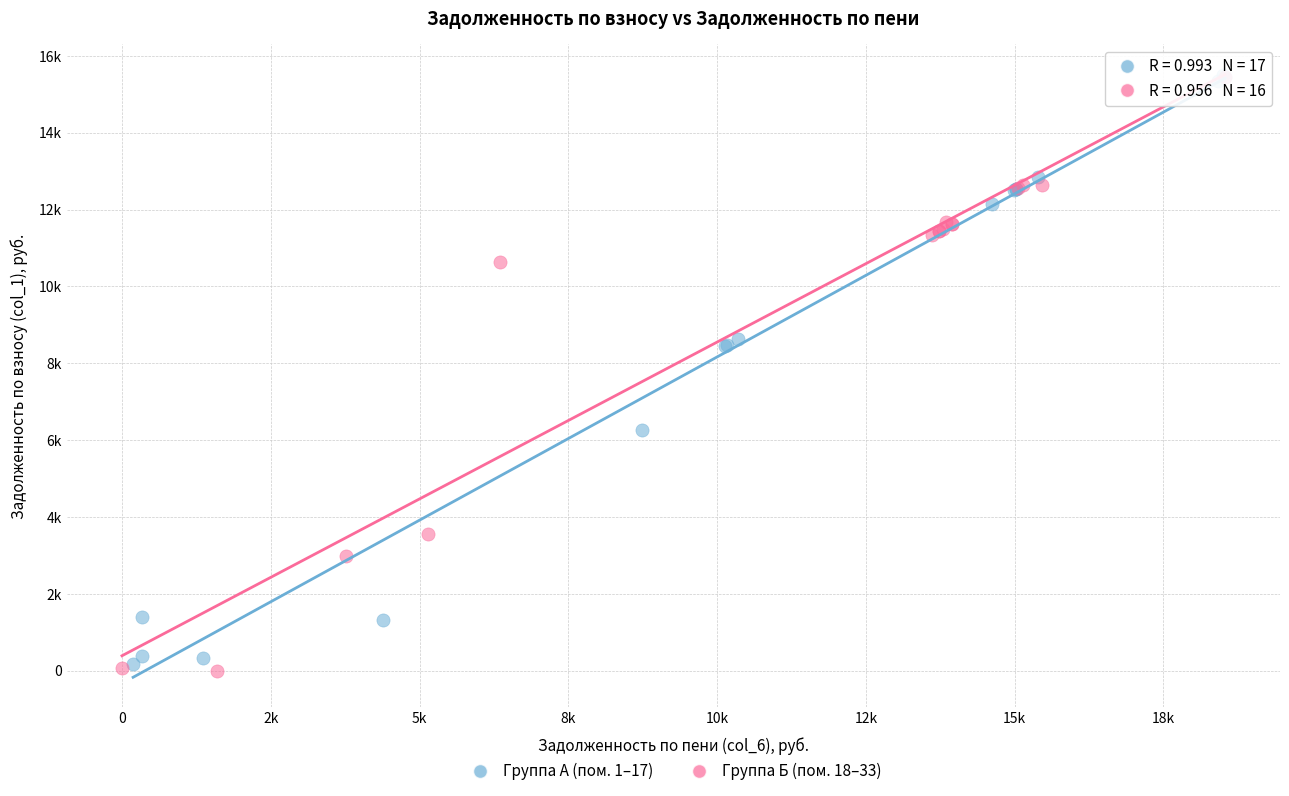

Which series reaches the minimum Y coordinate?

Группа Б (пом. 18–33)